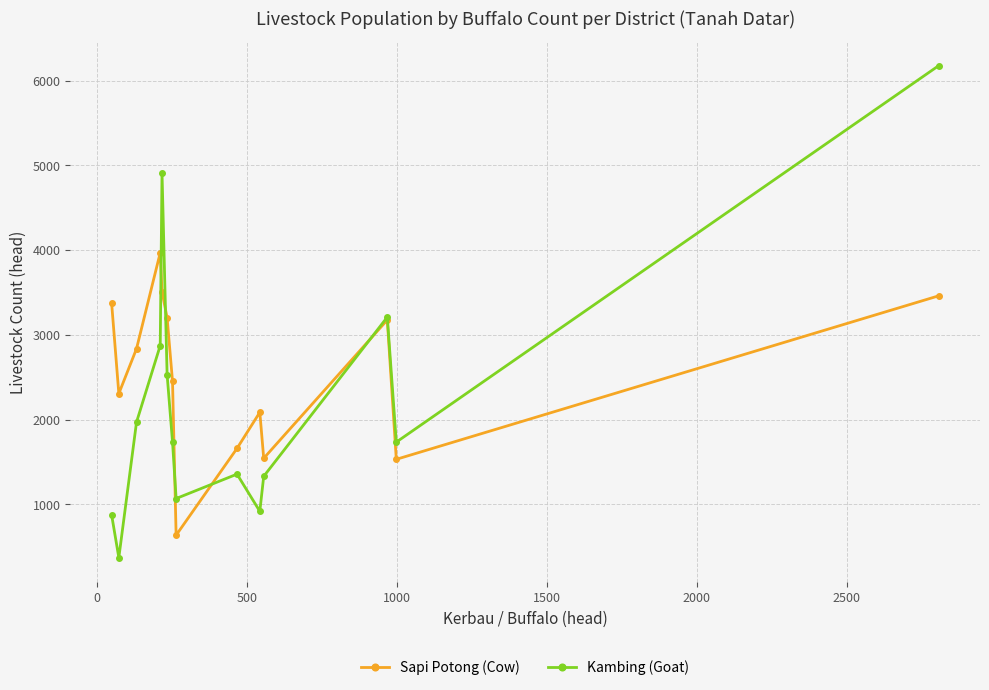

What is the sum of all Kambing (Goat) values?

31054